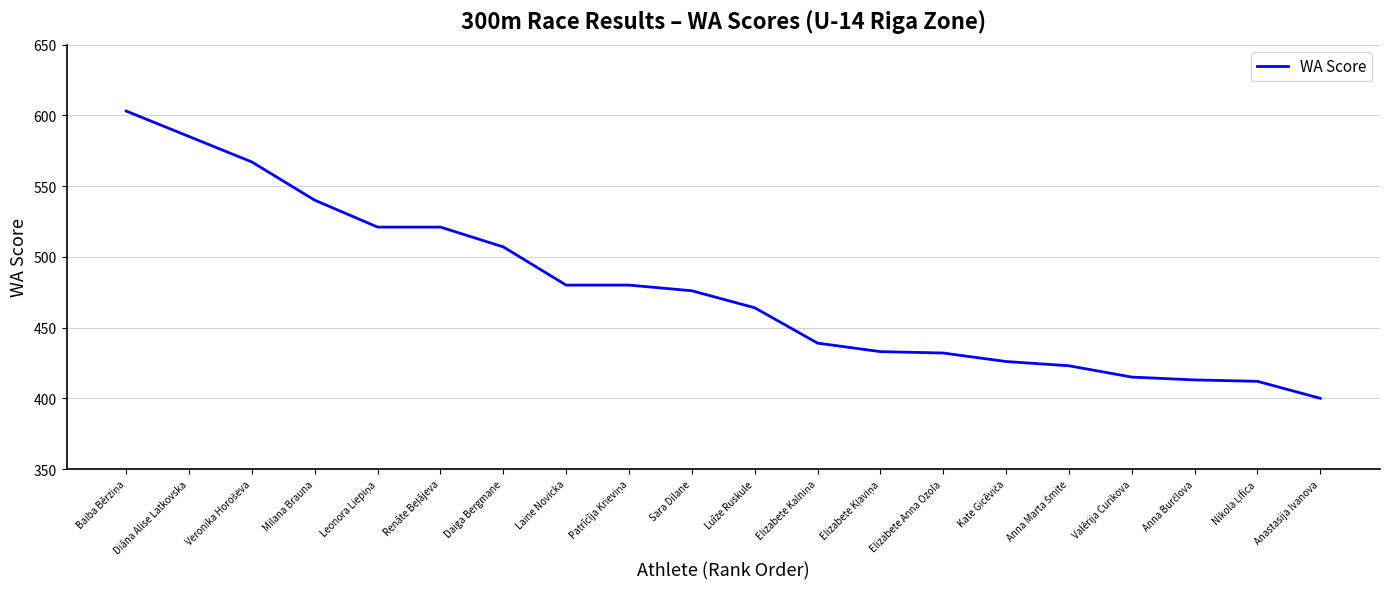

What is the maximum value shown in the chart?

603